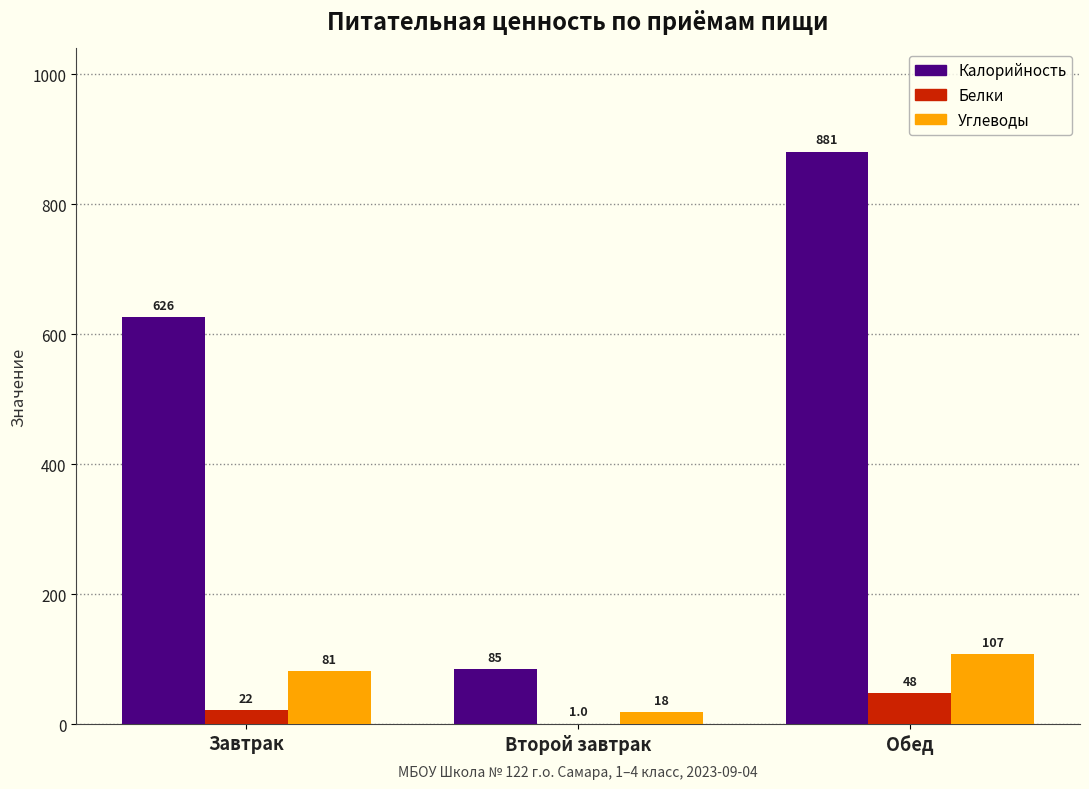

What is the highest value of the Углеводы series?

107.5